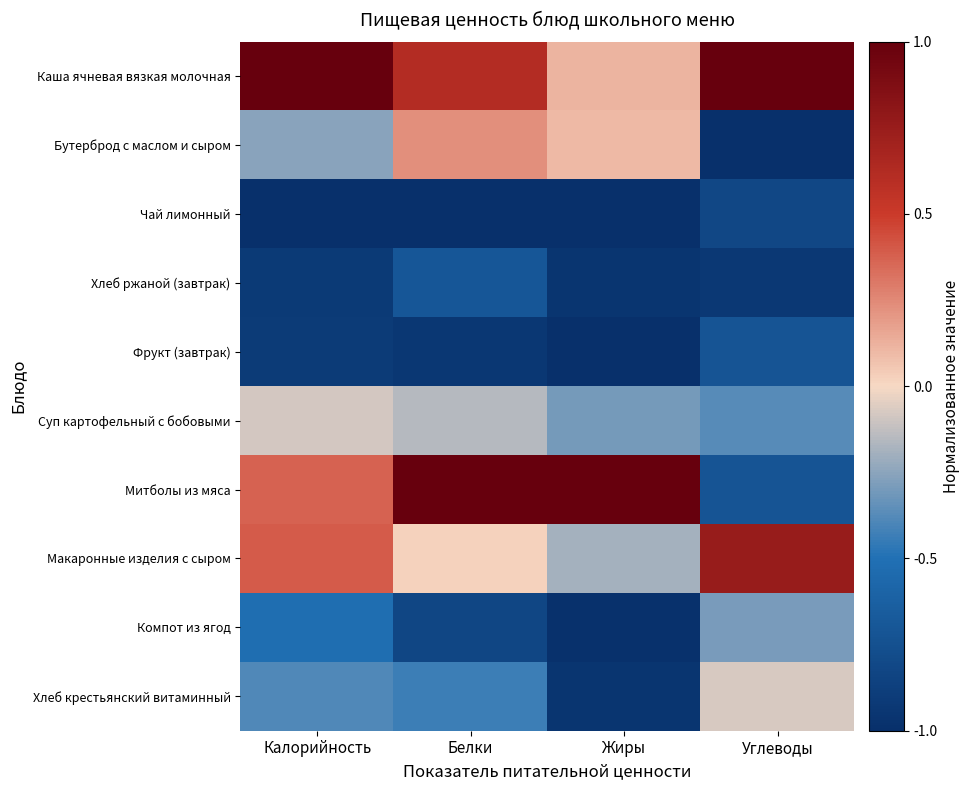

What is the total value across all series at Калорийность?

-2.3